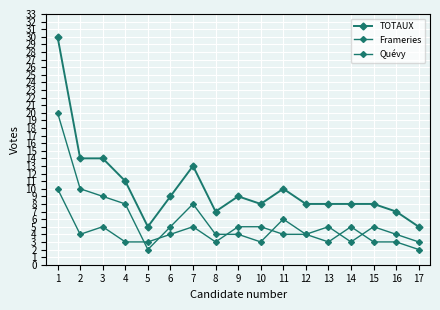

The value of Frameries at 13 is 2. True or false?

False